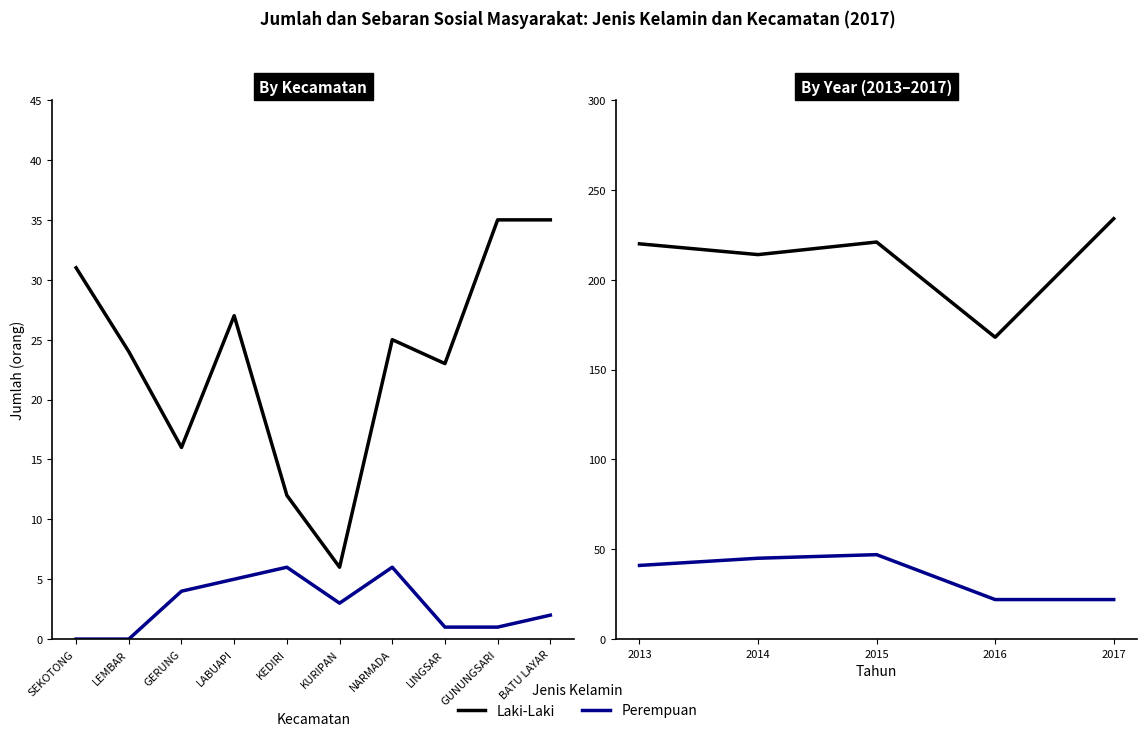

Reading right to left, what are all the values shown in this chart?

Laki-Laki: 234	168	221	214	220
Perempuan: 22	22	47	45	41